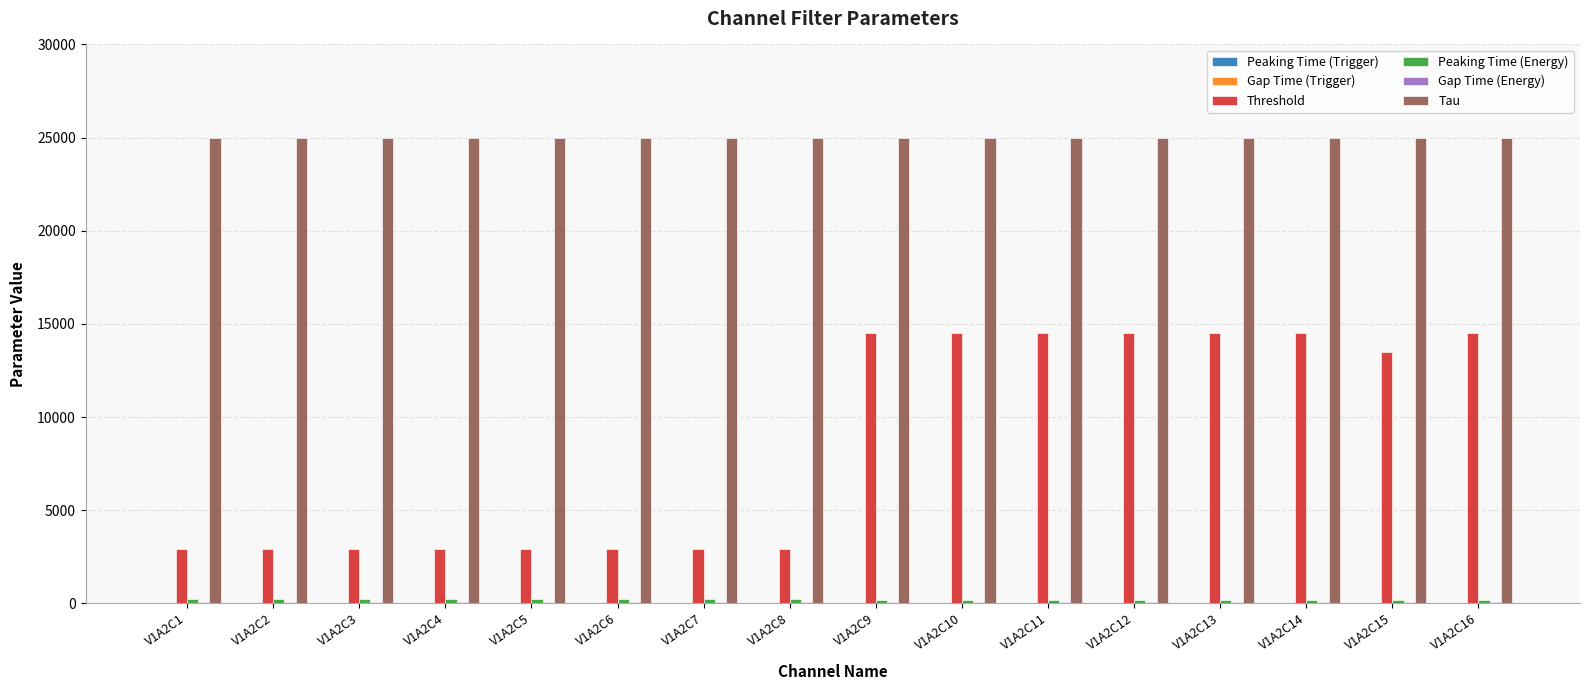

At which label is Threshold closest to 8700?

V1A2C15